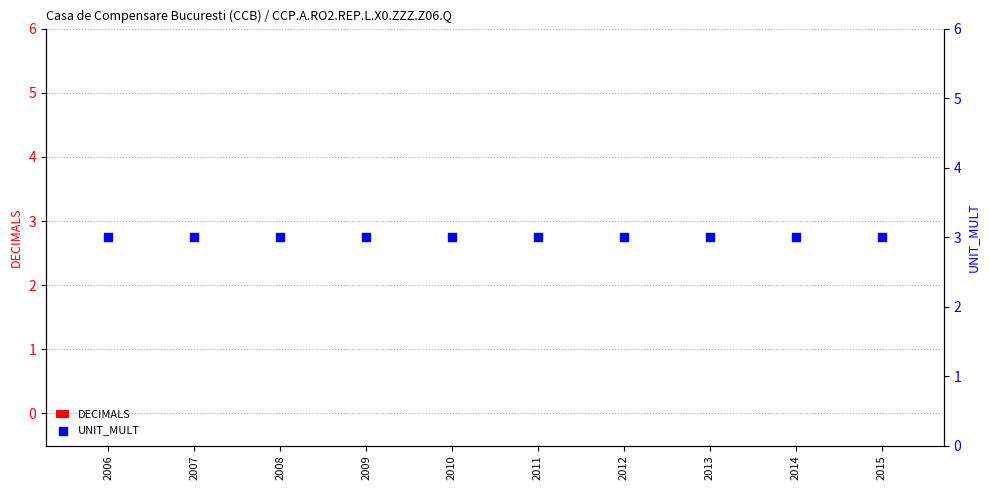

What are all the series names shown in the legend?

DECIMALS, UNIT_MULT